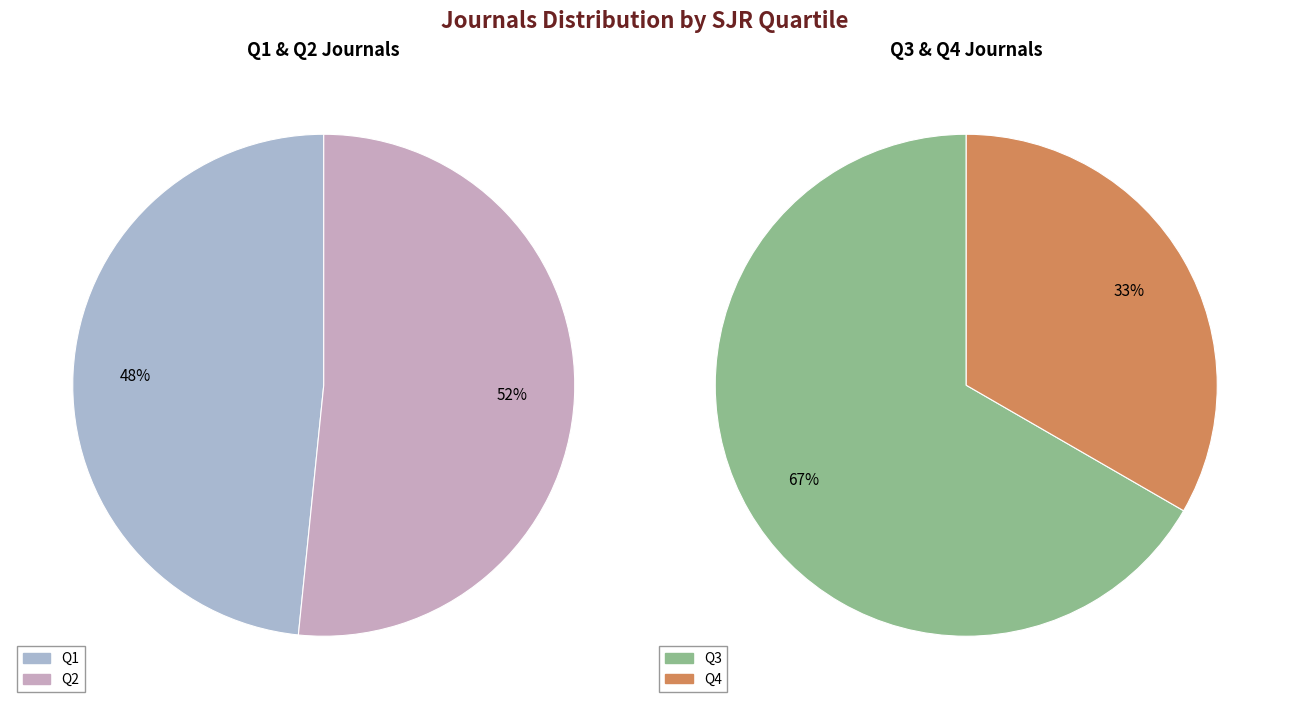

Rank the categories by value from lowest to highest.

Q4, Q3, Q1, Q2